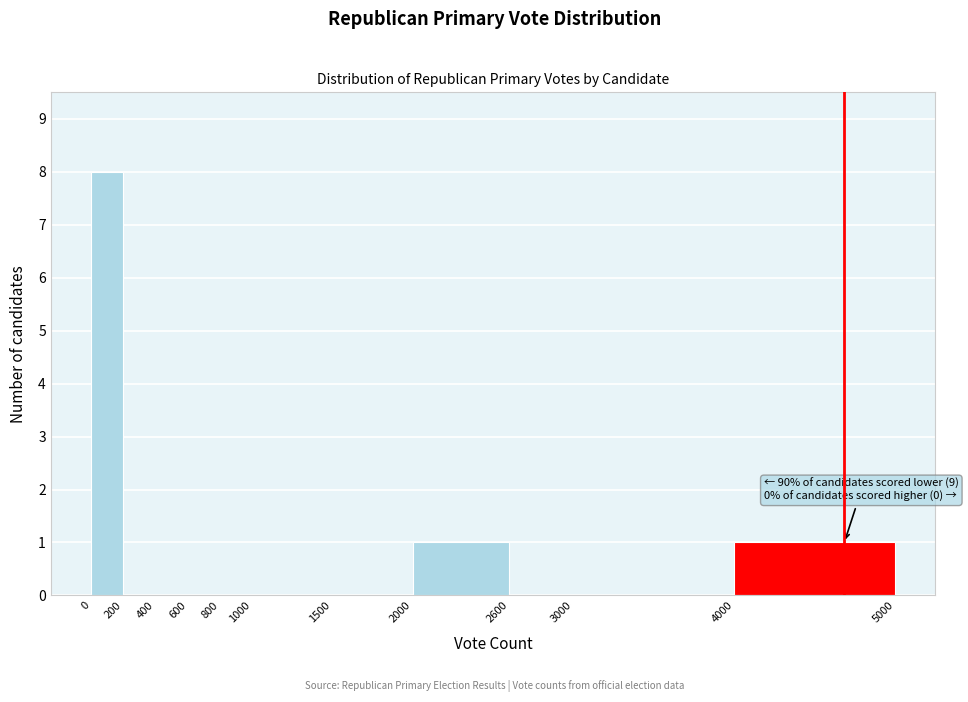

Which range on the x-axis has the tallest bar?

0 to 200